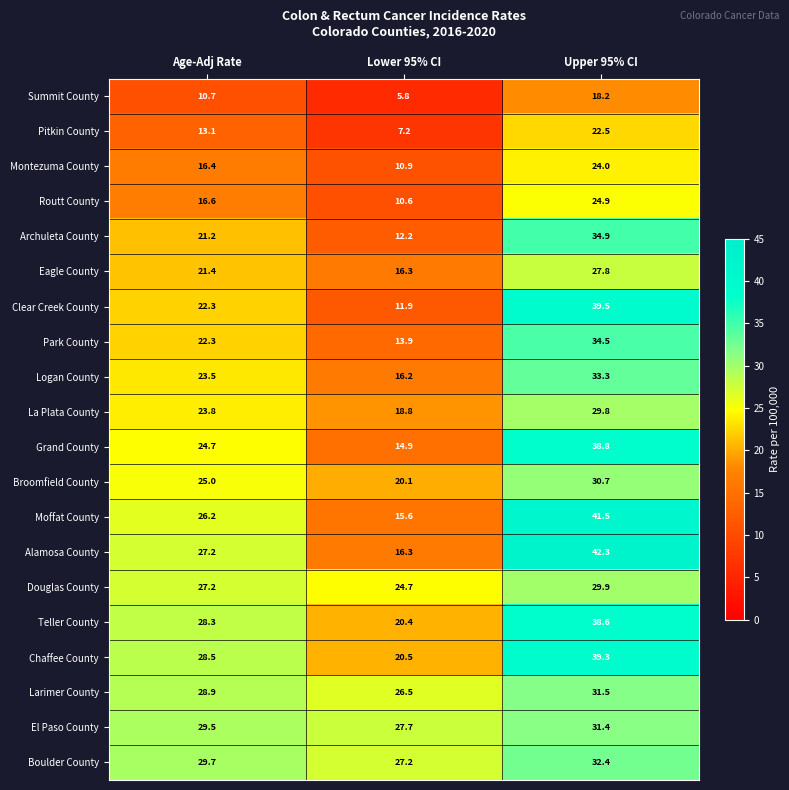

At which category does the chart reach its peak across all series?

Upper 95% CI